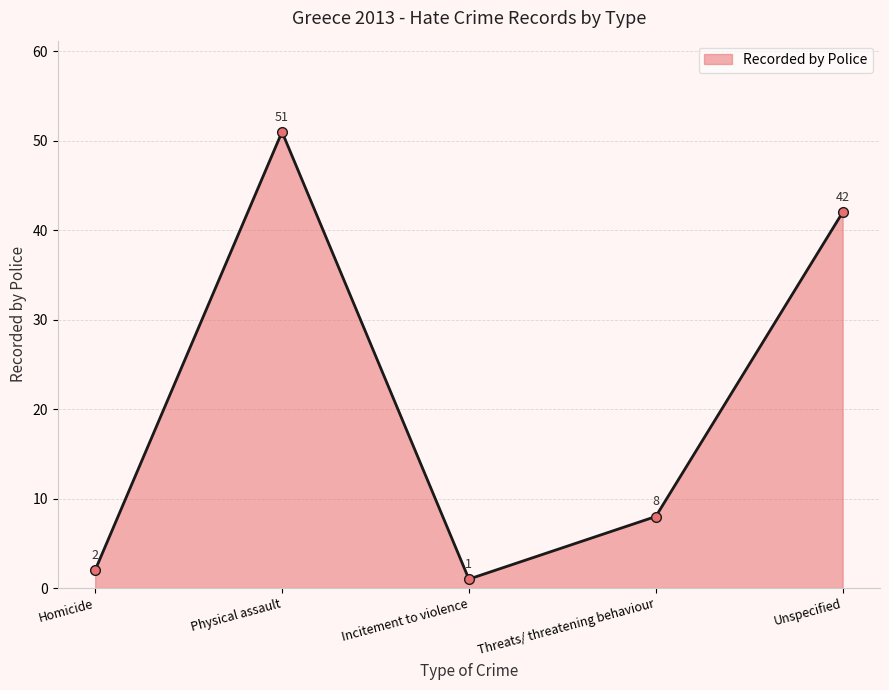

How many interior local valleys (lower than both neighbors) does the data have?

1